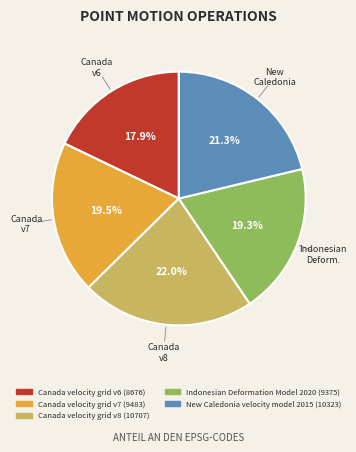

The Canada velocity grid v8 slice represents 36% of the pie. True or false?

False